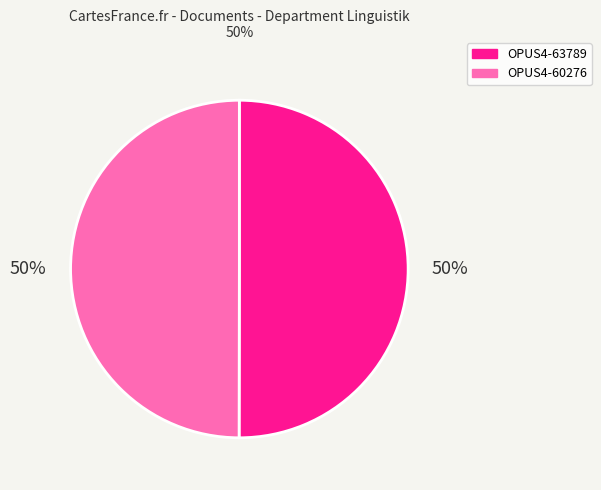

Count the number of slices in the pie.

2